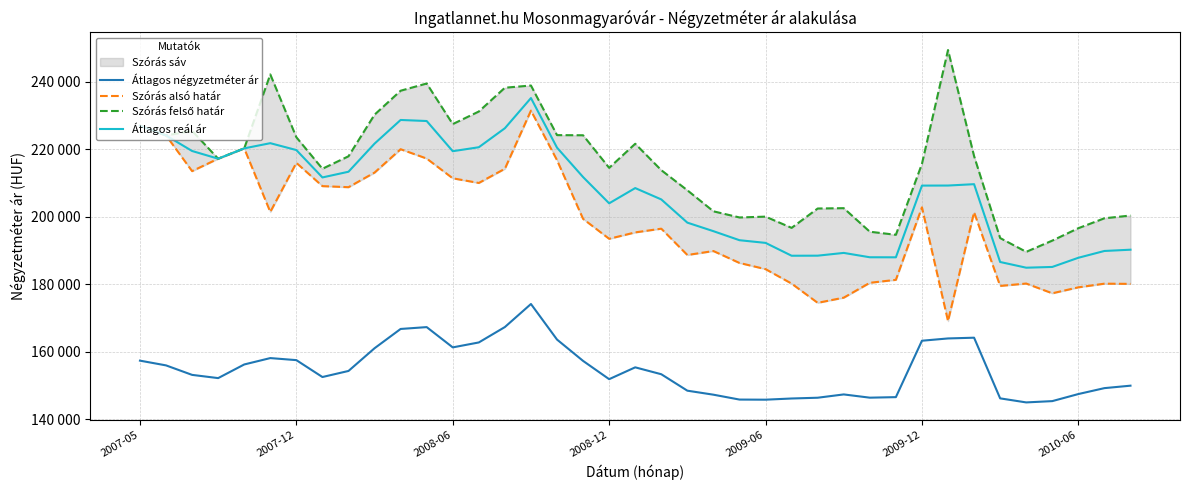

The Átlagos négyzetméter ár series shows 256605 at 2008-06. True or false?

False